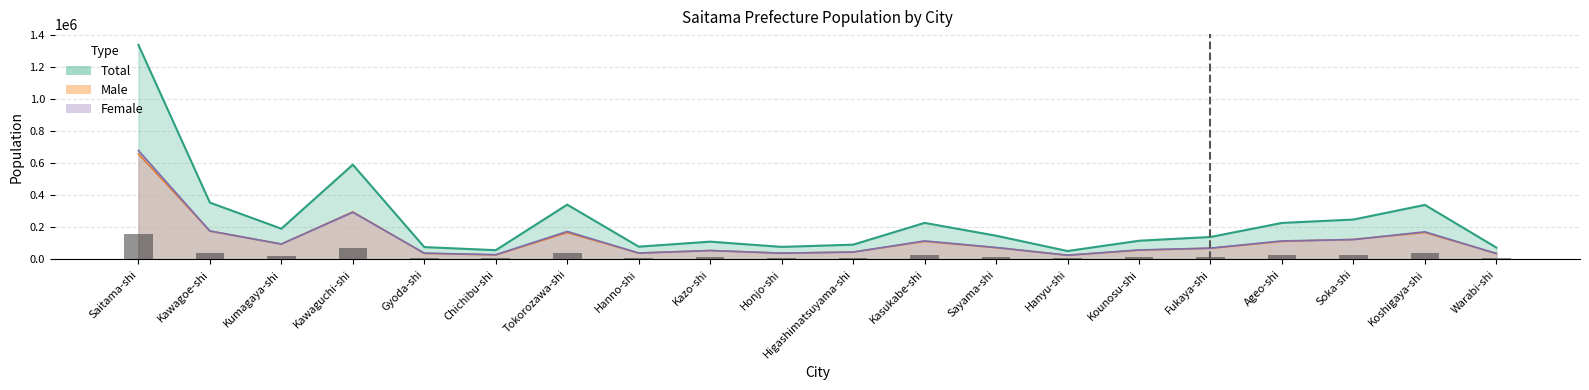

Which category has the highest value in the Female series?

Saitama-shi